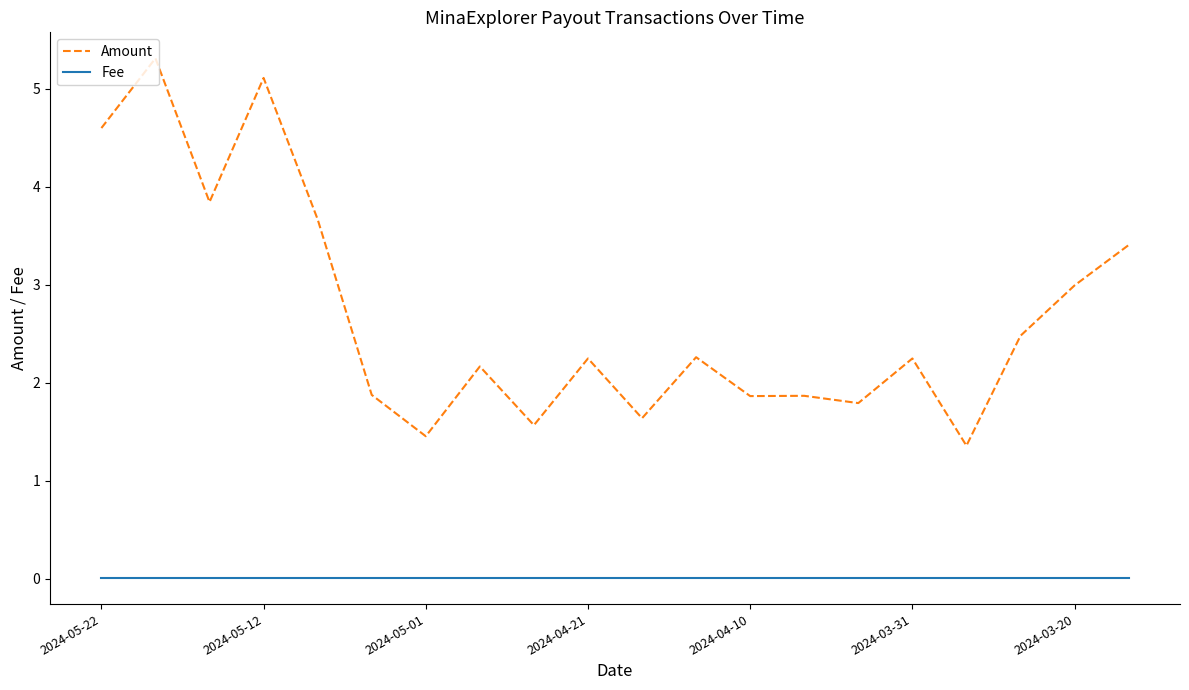

List the series in order of their peak value, highest first.

Amount, Fee